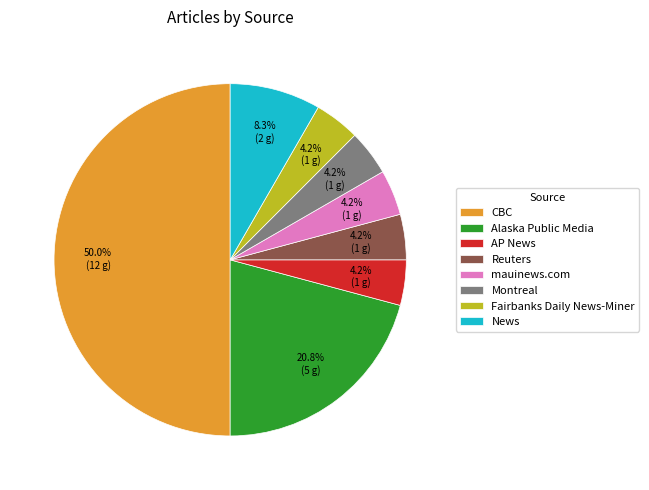

How many slices are in this pie chart?

8